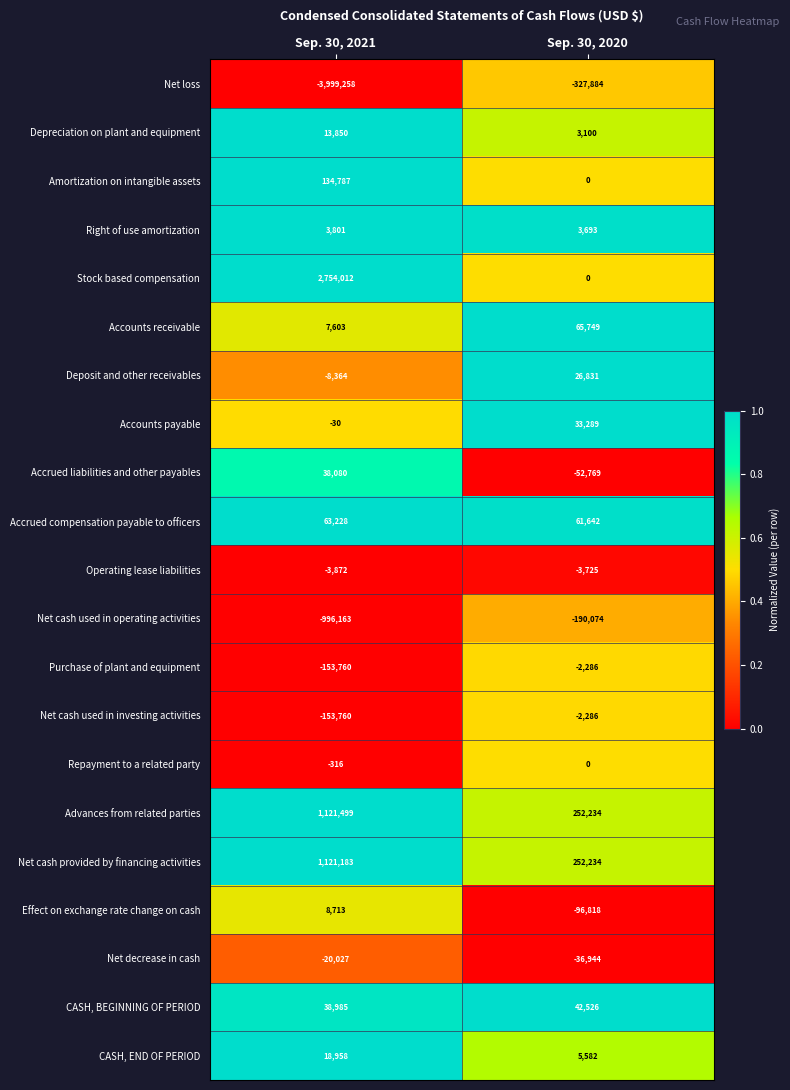

What value does the Accrued liabilities and other payables series have at Sep. 30, 2021, to the nearest 50?

38100